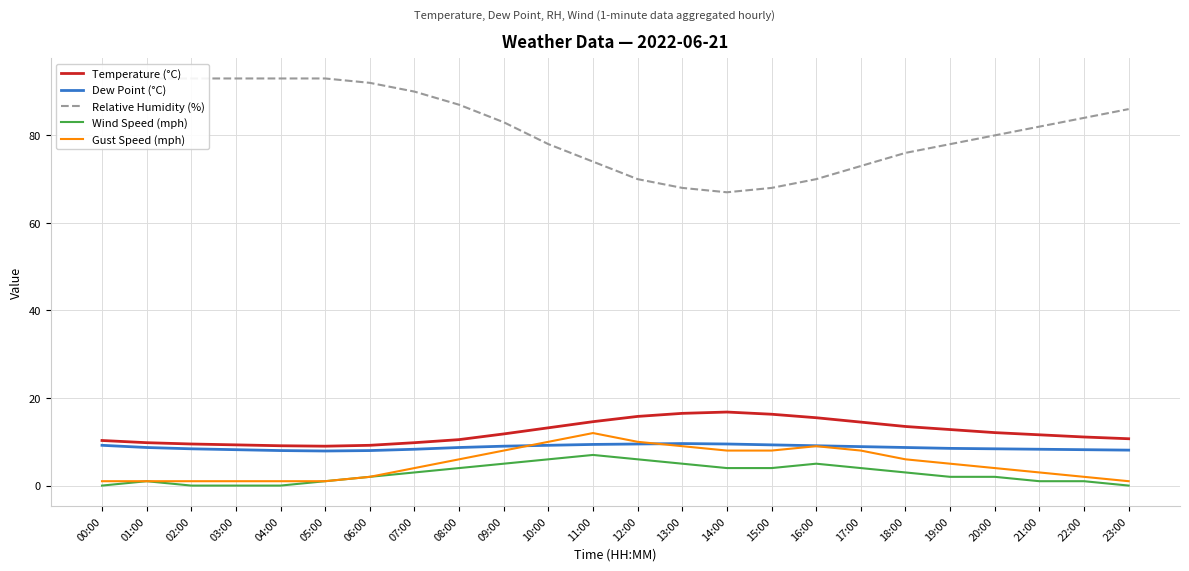

Where is the first local maximum for Wind Speed (mph)?

01:00